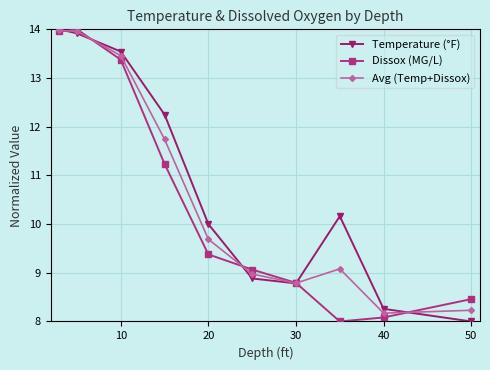

What is the difference between the maximum and second lowest values in the Temperature (°F) series?

5.7